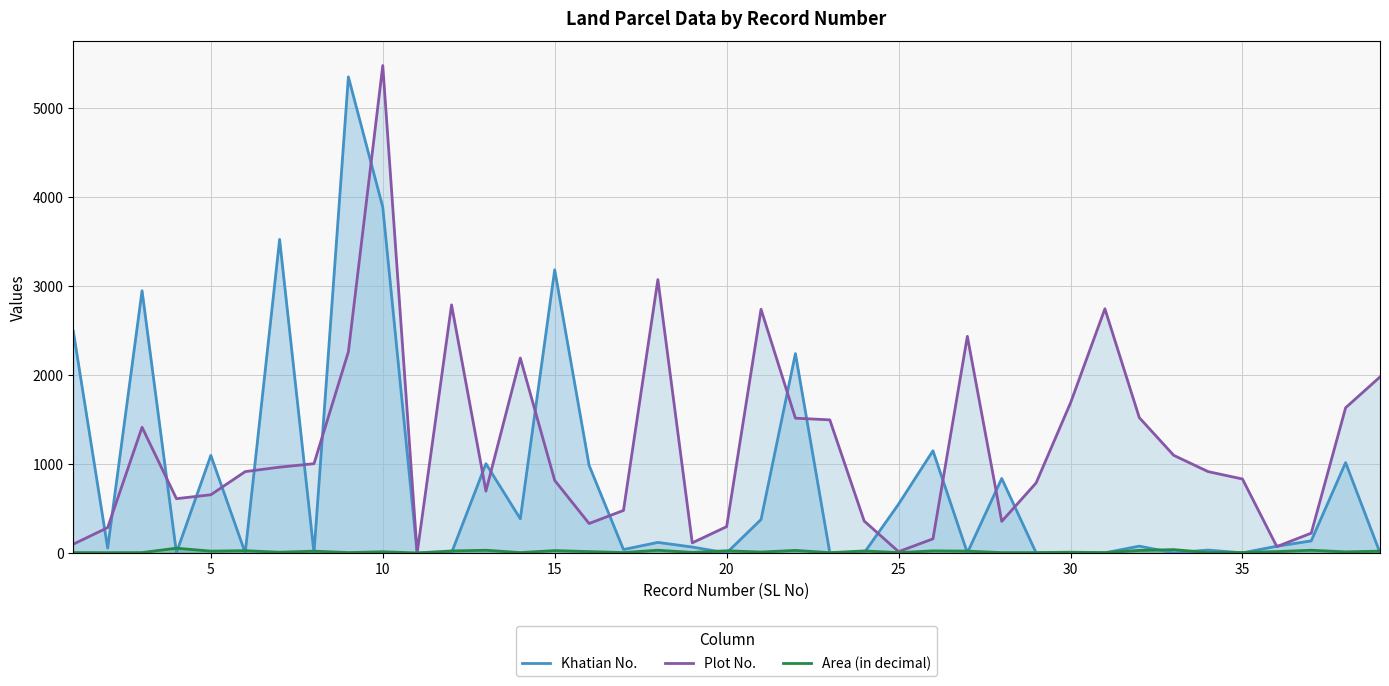

At which category is the sum across all series the highest?

10